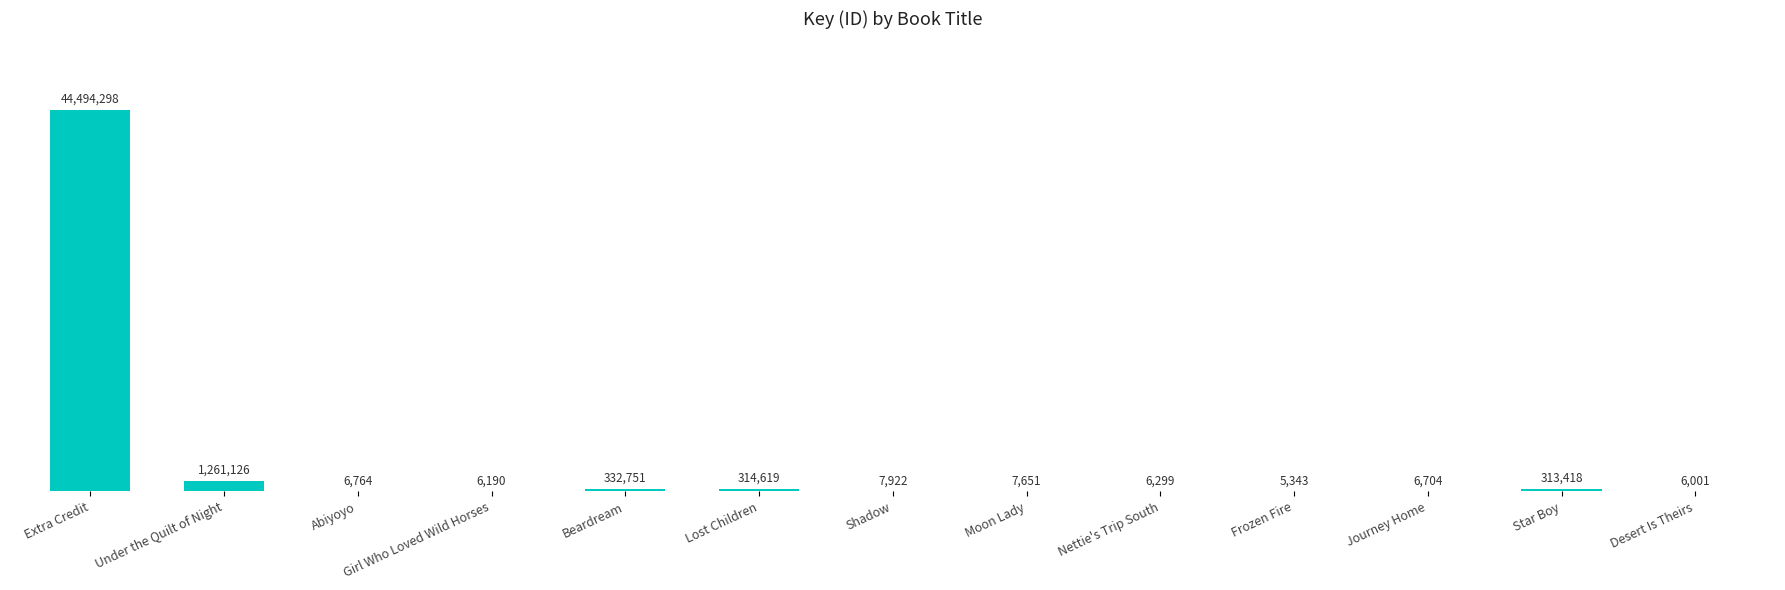

What is the ratio of the value at Star Boy to the value at Moon Lady?

41.0